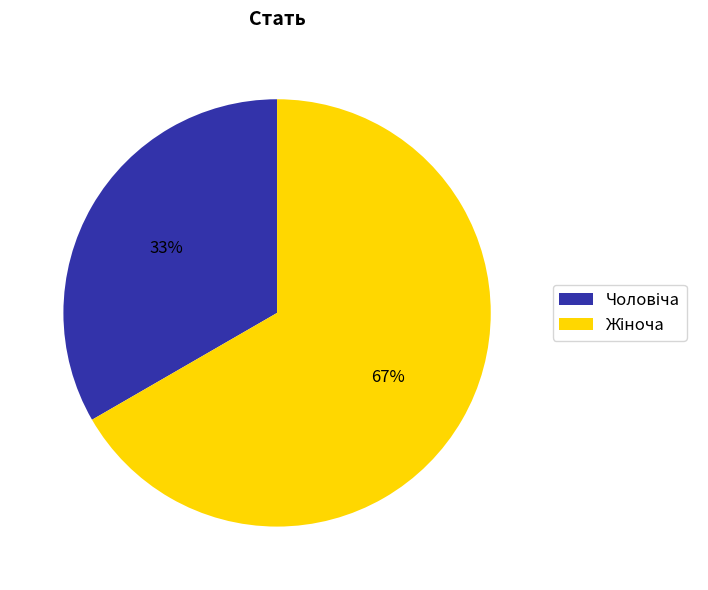

Is there a majority slice in this chart?

Yes